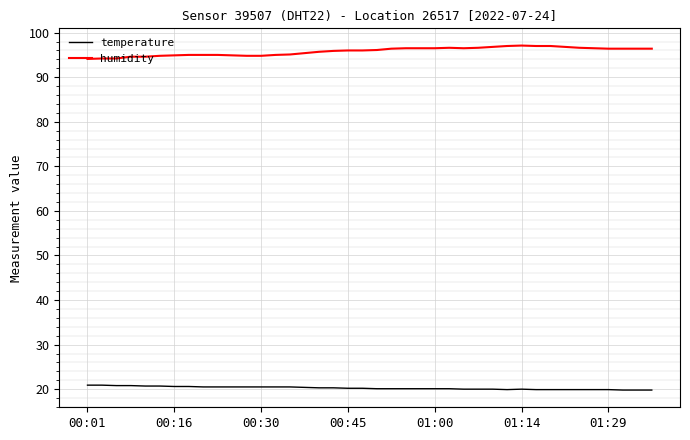

True or false: humidity and temperature cross at least once.

False